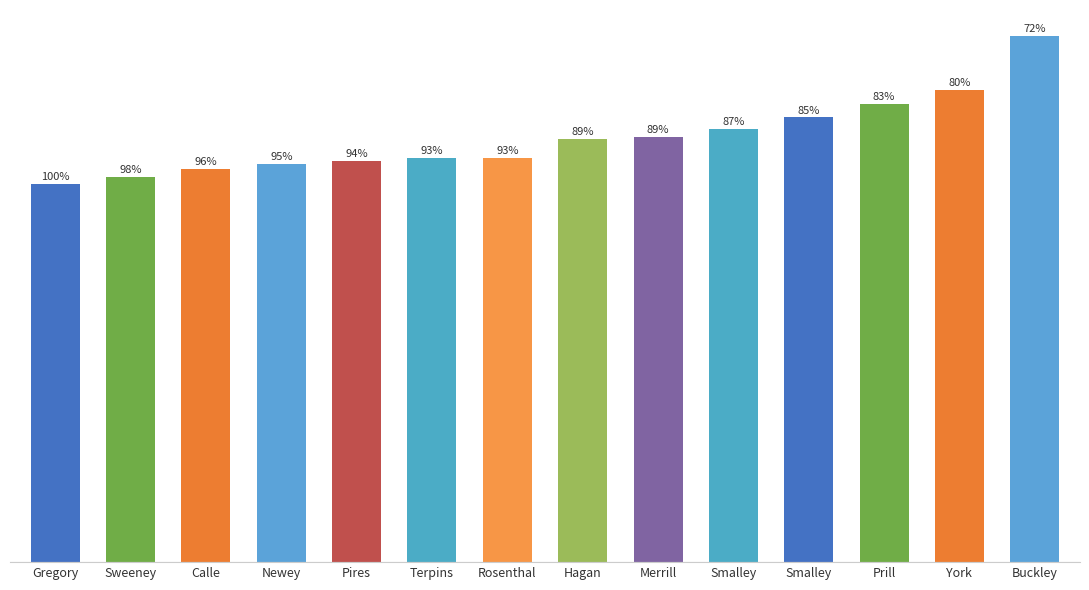

Is it true that the value at Sweeney is 98.1?

True